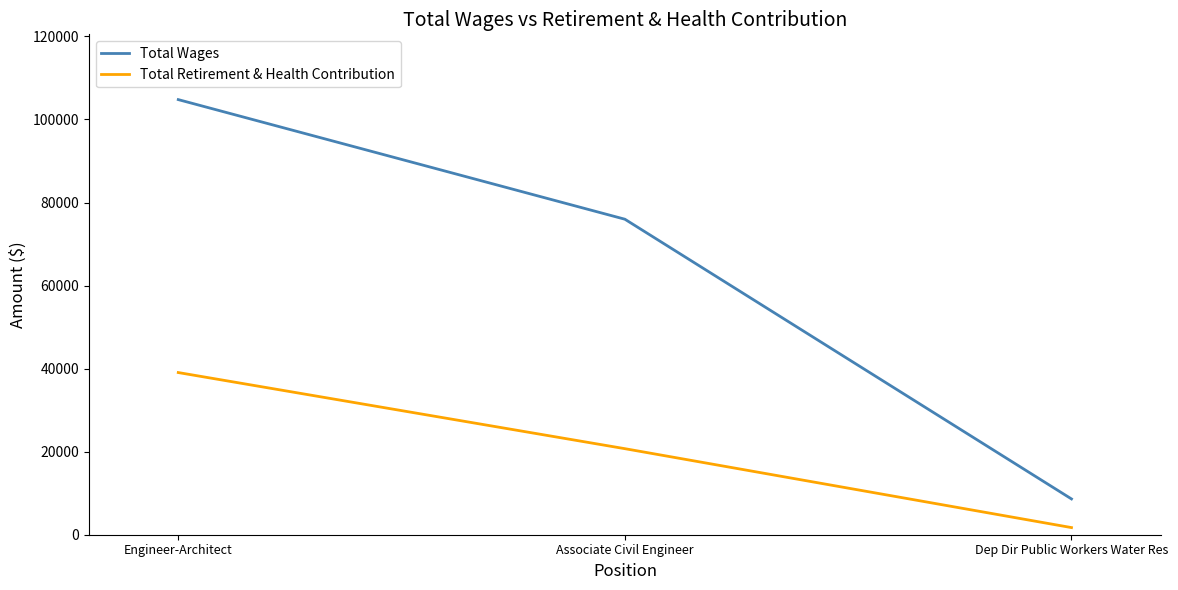

What are all the series names shown in the legend?

Total Wages, Total Retirement & Health Contribution